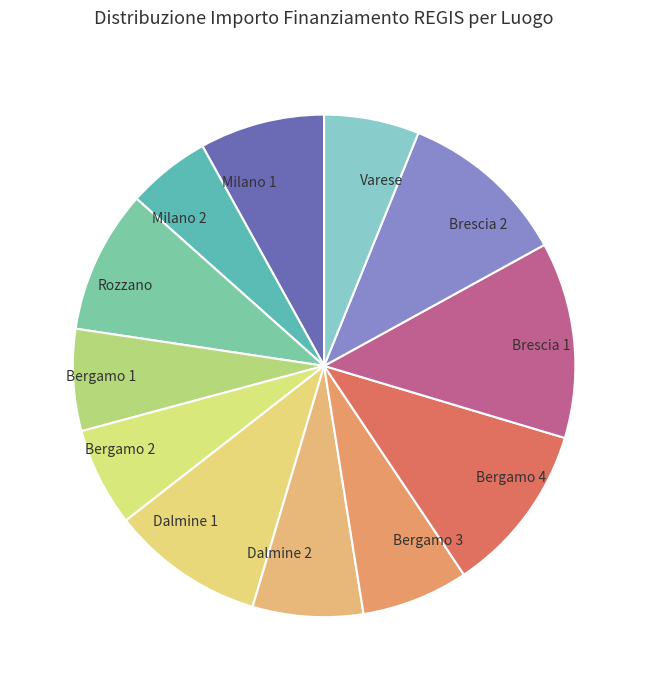

Is the sum of Bergamo 4 and Milano 1 greater than half?

No